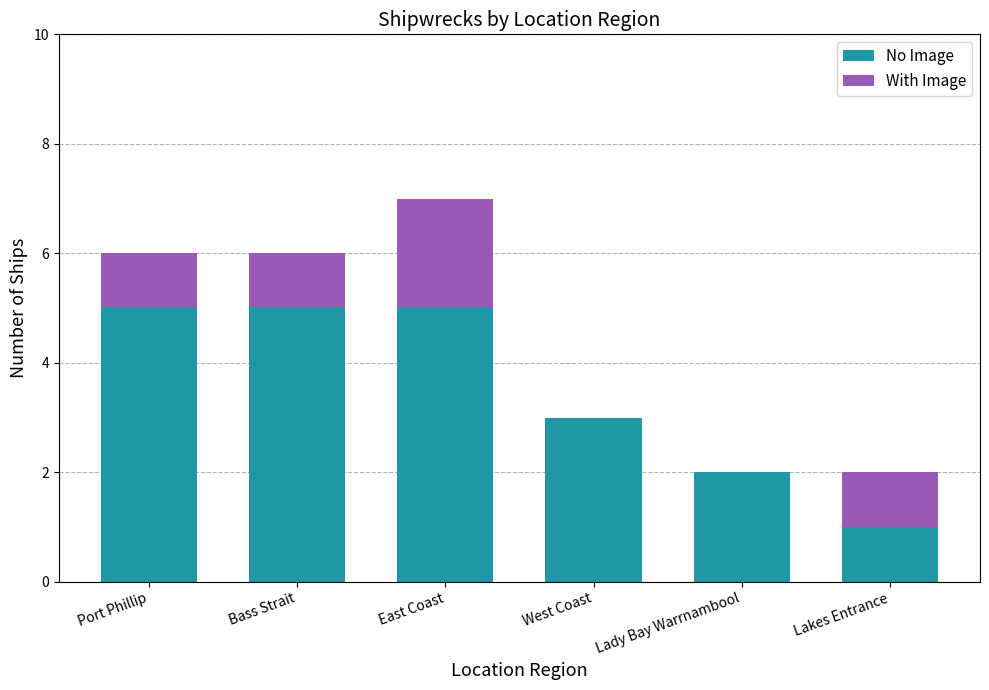

True or false: No Image has a value of 3 at West Coast.

True